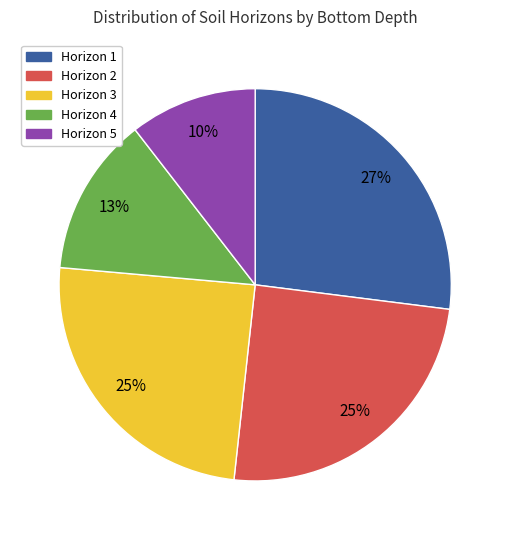

True or false: Horizon 5 accounts for 22% of the total.

False